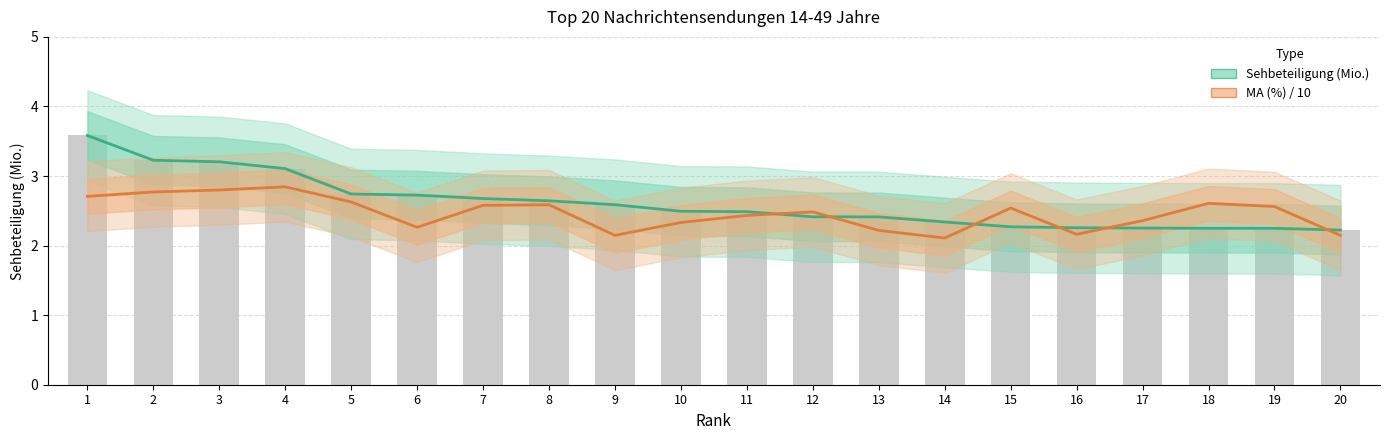

The value of MA (%) / 10 at 14 is 0.6. True or false?

False